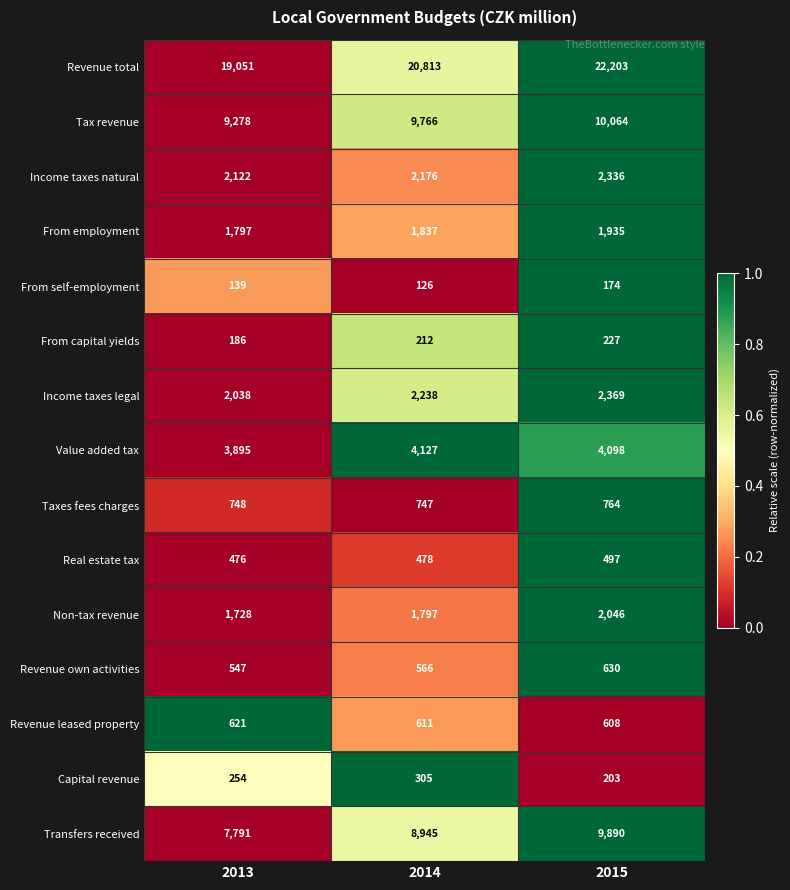

List the series in order of their peak value, highest first.

Revenue total, Tax revenue, Transfers received, Value added tax, Income taxes legal, Income taxes natural, Non-tax revenue, From employment, Taxes fees charges, Revenue own activities, Revenue leased property, Real estate tax, Capital revenue, From capital yields, From self-employment